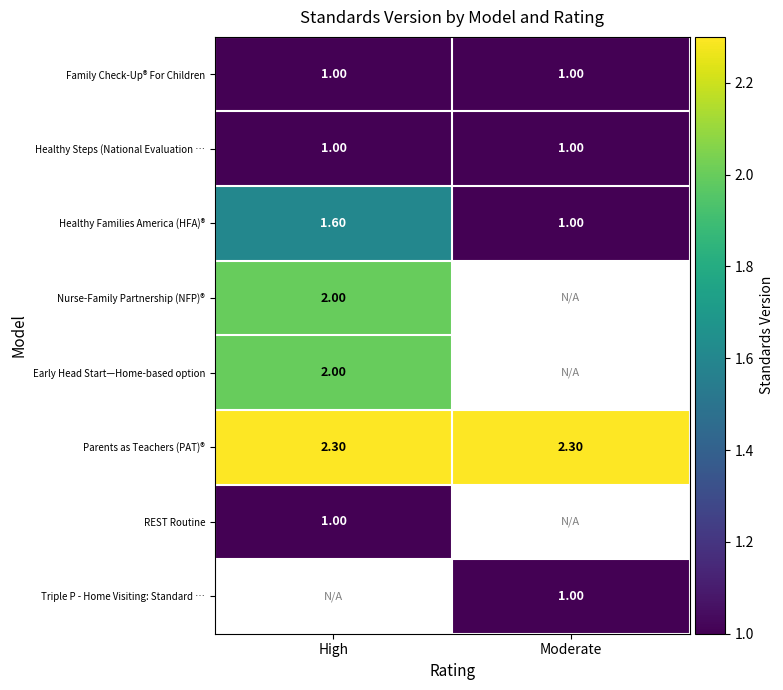

What is the sum of the Family Check-Up® For Children values at Moderate and High?

2.0